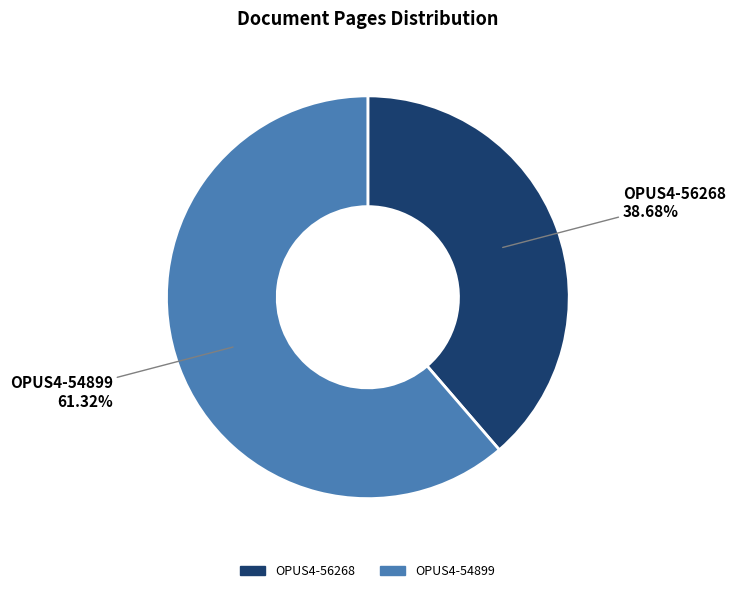

Combined, do OPUS4-56268 and OPUS4-54899 account for over 50%?

Yes